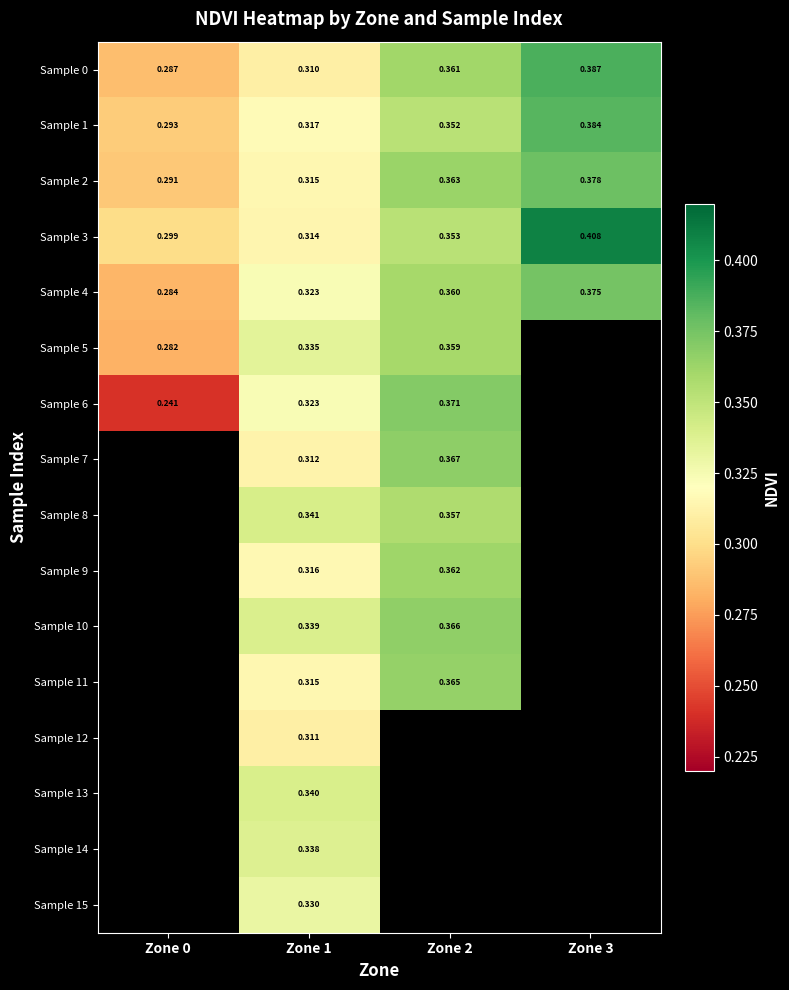

Is the value of Sample 5 at Zone 0 greater than the value of Sample 2 at Zone 1?

No